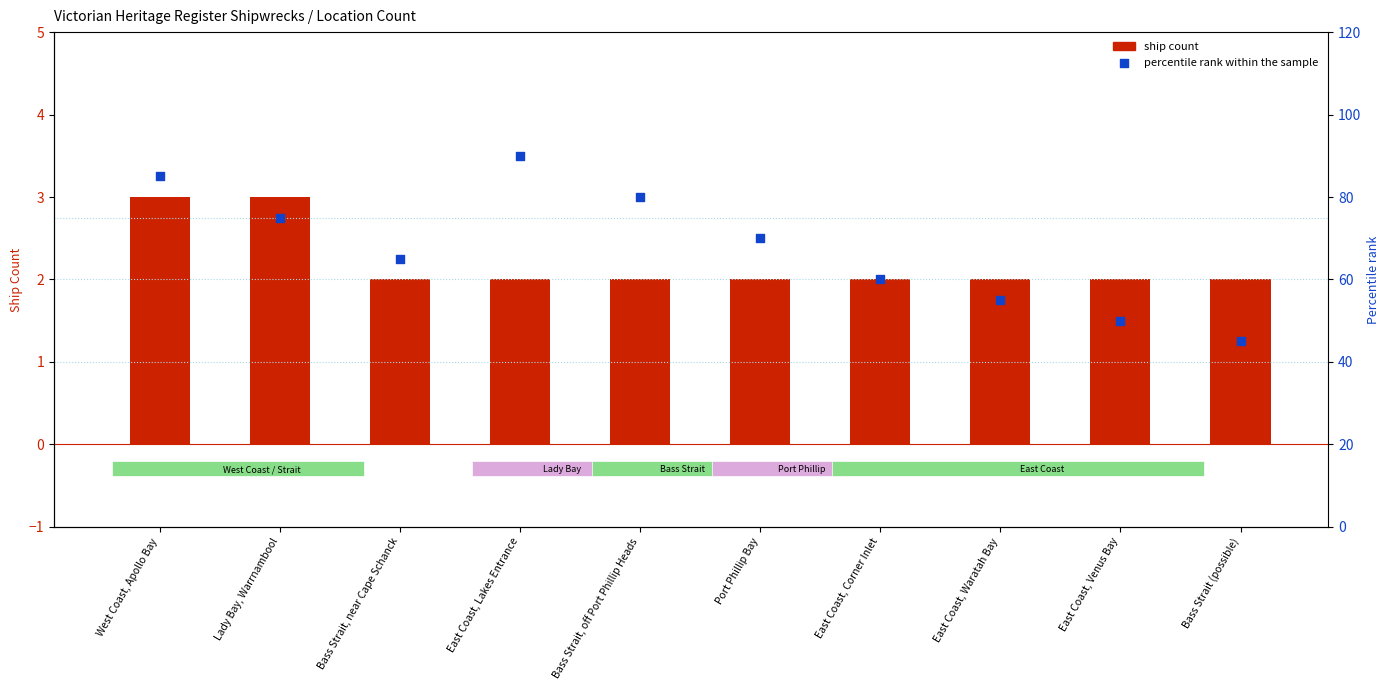

Which series contains the highest Y value?

percentile rank within the sample